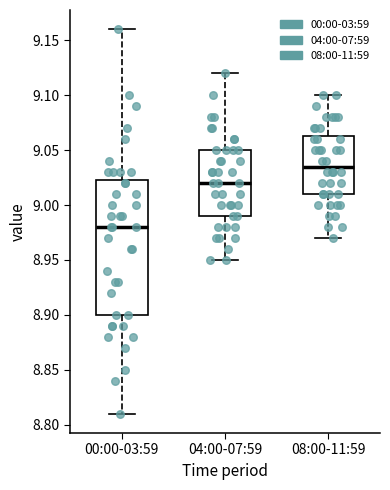

Reading left to right, transcribe this box plot: for each box, give where its median line is, the range the box spans, and where its two whiskers end, as read against the y-axis. The values are not printed on the chart, so give them approximately, as read against the axis.

00:00-03:59: median 8.980, box 8.900 to 9.025, whiskers 8.810 to 9.160
04:00-07:59: median 9.020, box 8.990 to 9.050, whiskers 8.950 to 9.120
08:00-11:59: median 9.035, box 9.010 to 9.065, whiskers 8.970 to 9.100